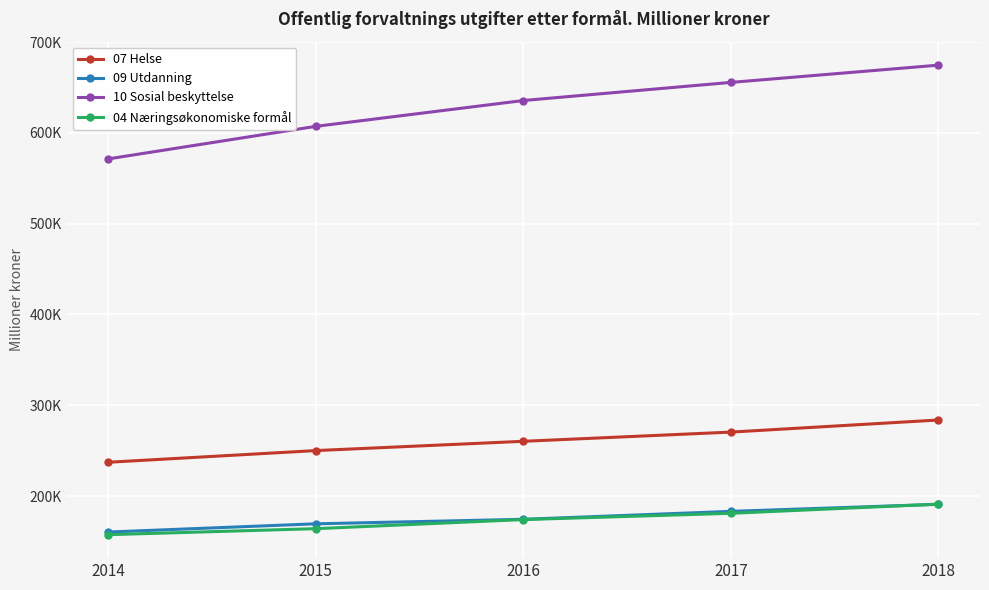

Reading right to left, extract all data points from this chart.

07 Helse: 283777	270455	260318	250097	237234
09 Utdanning: 190923	183168	174430	169455	160392
10 Sosial beskyttelse: 674564	655557	635611	607147	571316
04 Næringsøkonomiske formål: 191134	181023	174136	164101	157505